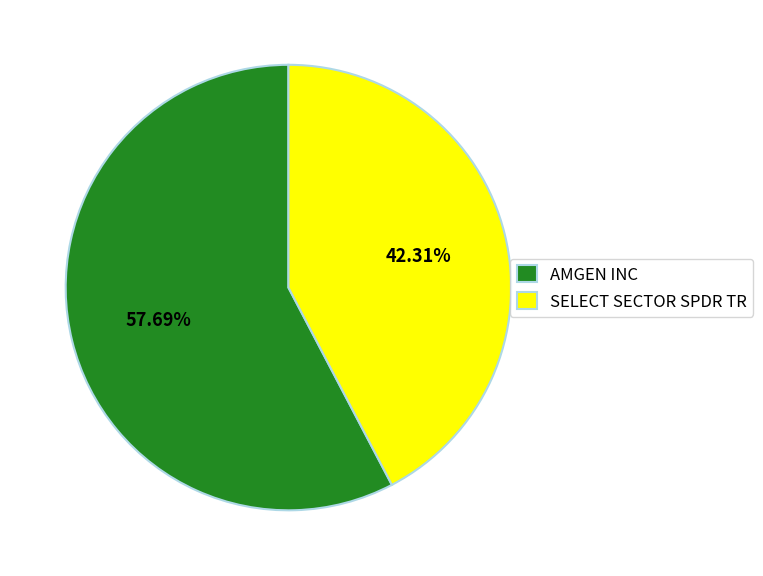

Is it true that SELECT SECTOR SPDR TR is 42% of the pie?

True